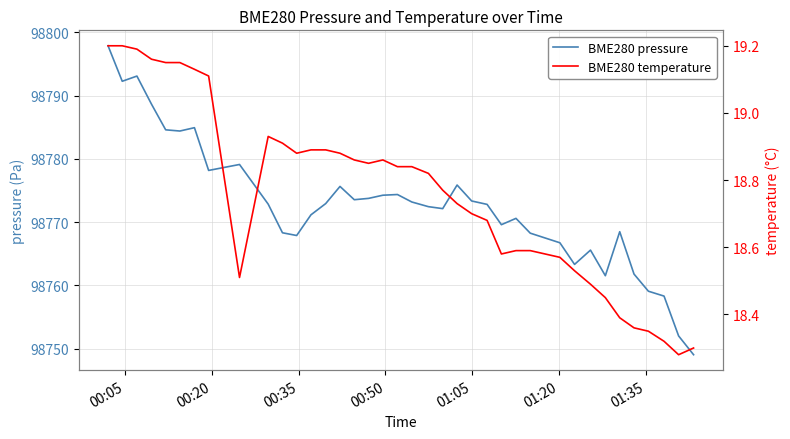

Does the chart have visible grid lines?

Yes